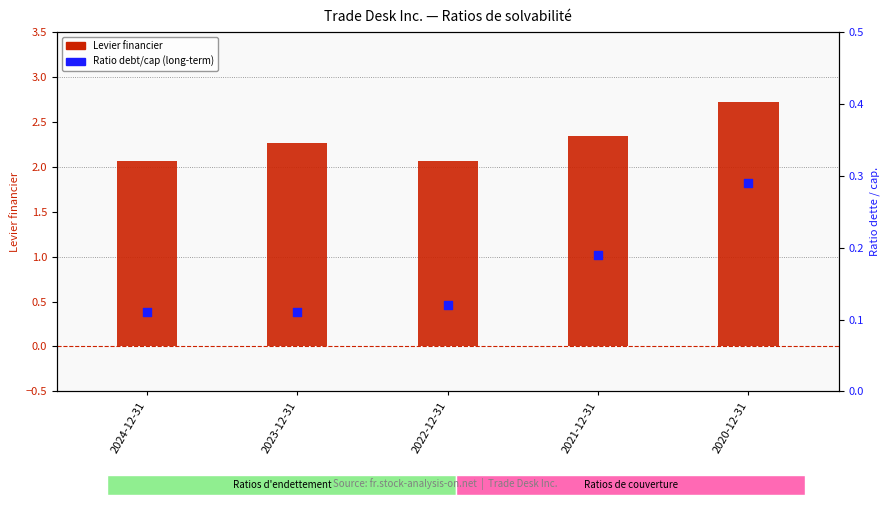

Which series contains the lowest Y value?

Ratio debt/cap (long-term)